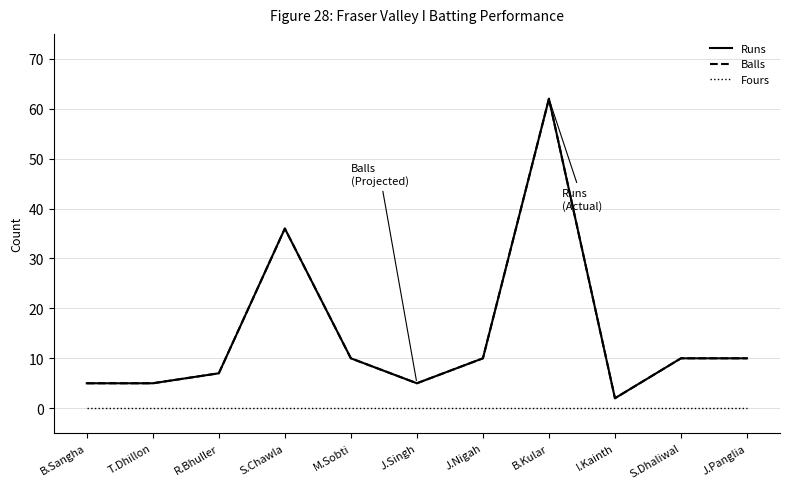

Is this an area chart (filled region under the line)?

No